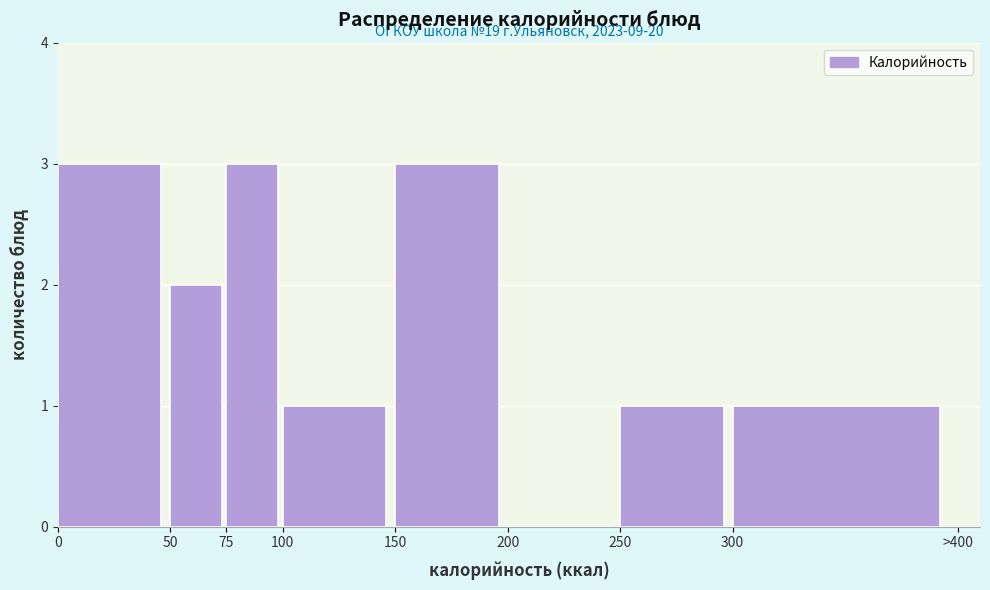

Reading right to left, what are all the values shown in this chart?

300=1	250=1	200=0	150=3	100=1	75=3	50=2	0=3